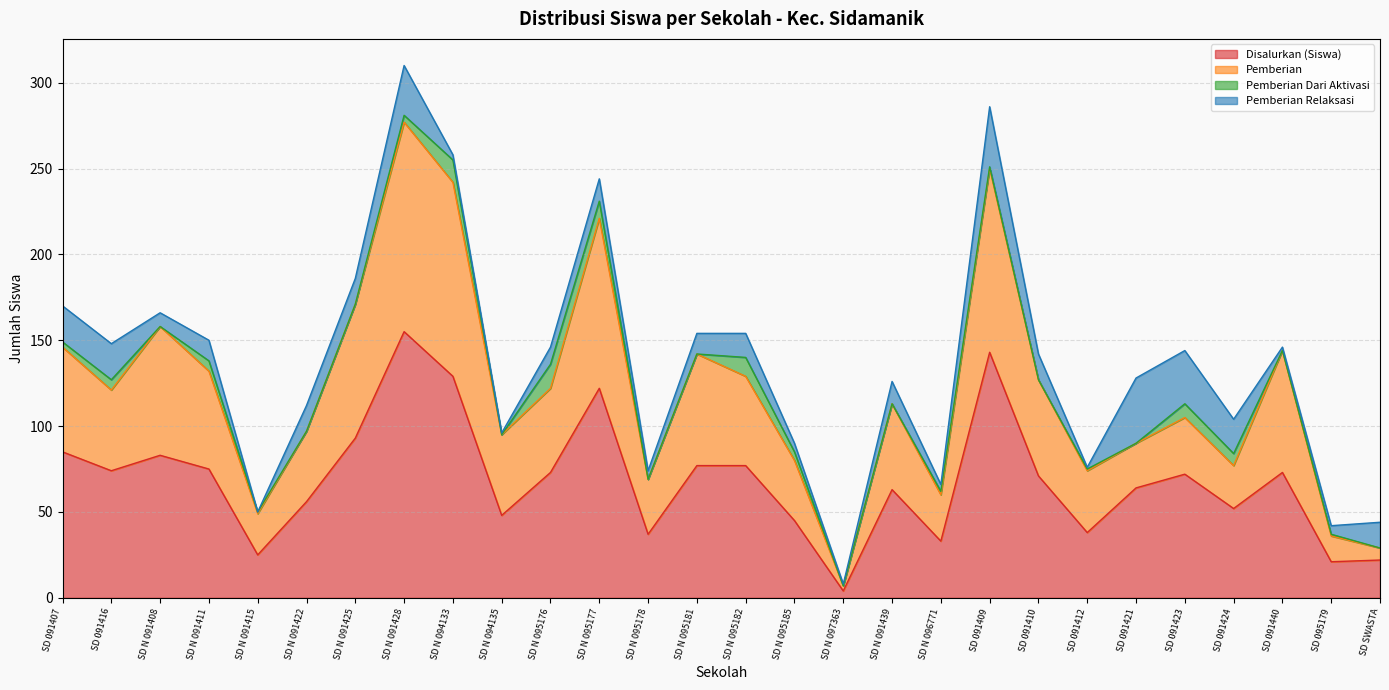

What is the highest value of the Disalurkan (Siswa) series?

155